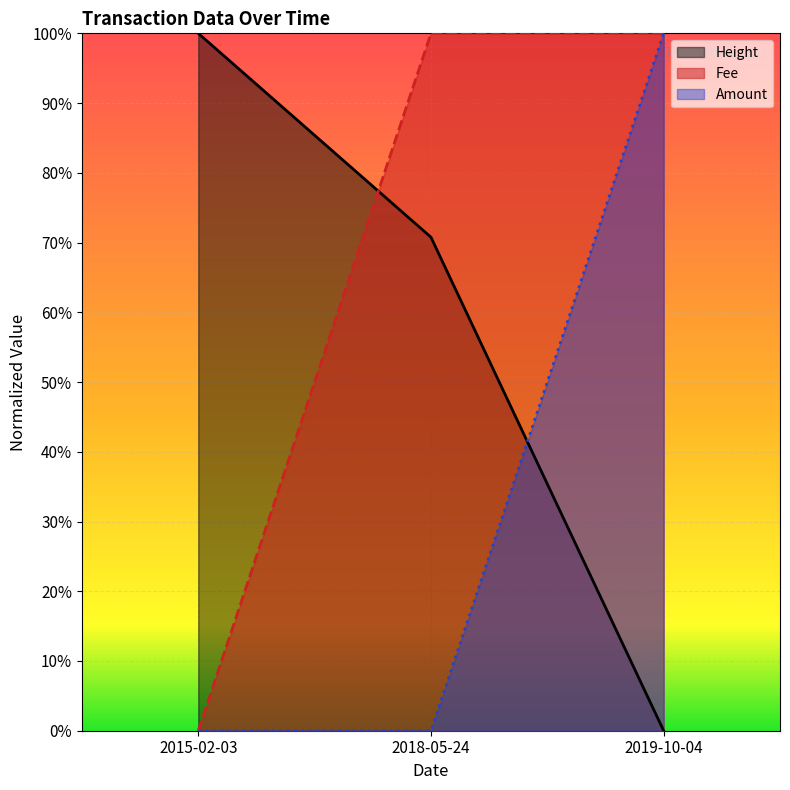

What is the sum of the Fee values at 2018-05-24 and 2015-02-03?

1.0